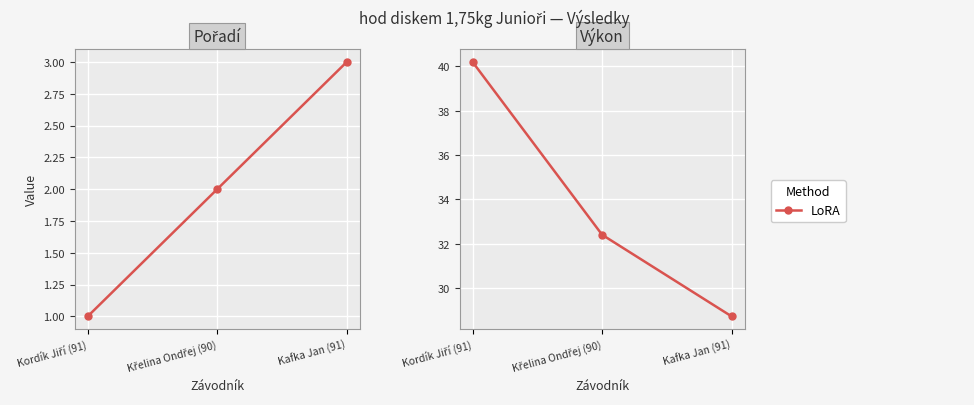

What is the sum of the values at Kordík Jiří (91) and Křelina Ondřej (90)?

72.6